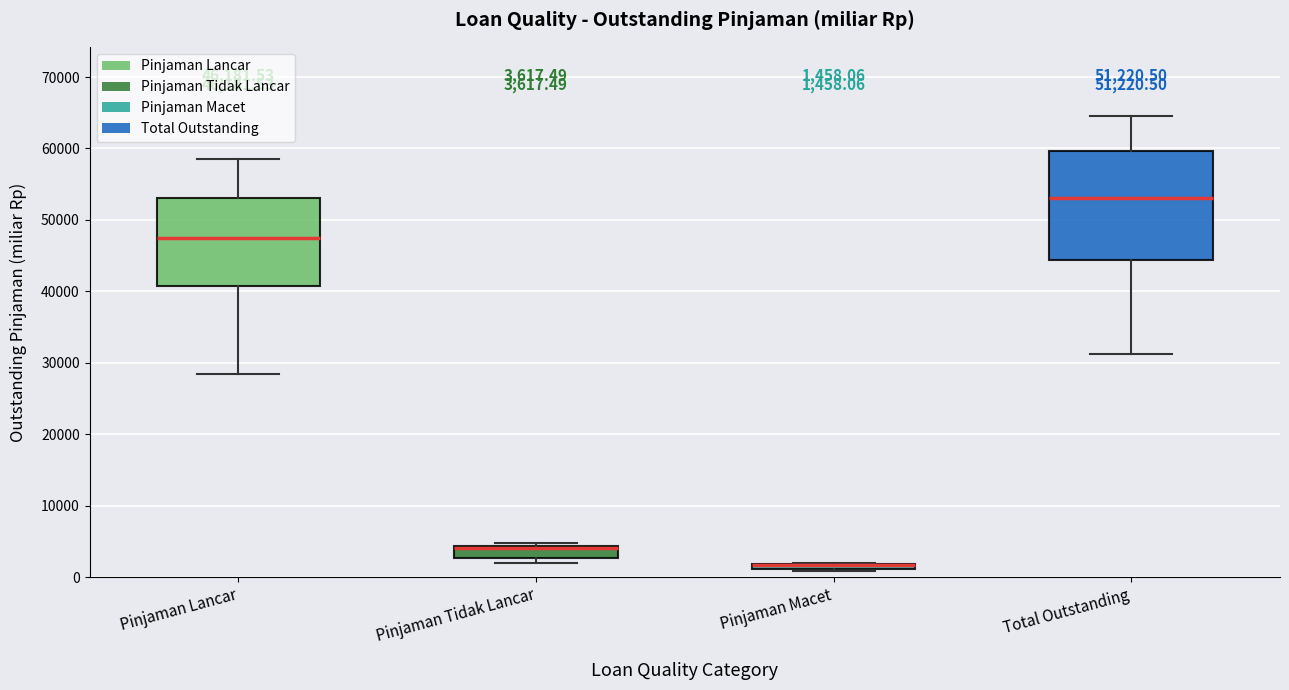

Which box is the tallest, from its lower edge to its upper edge?

Total Outstanding